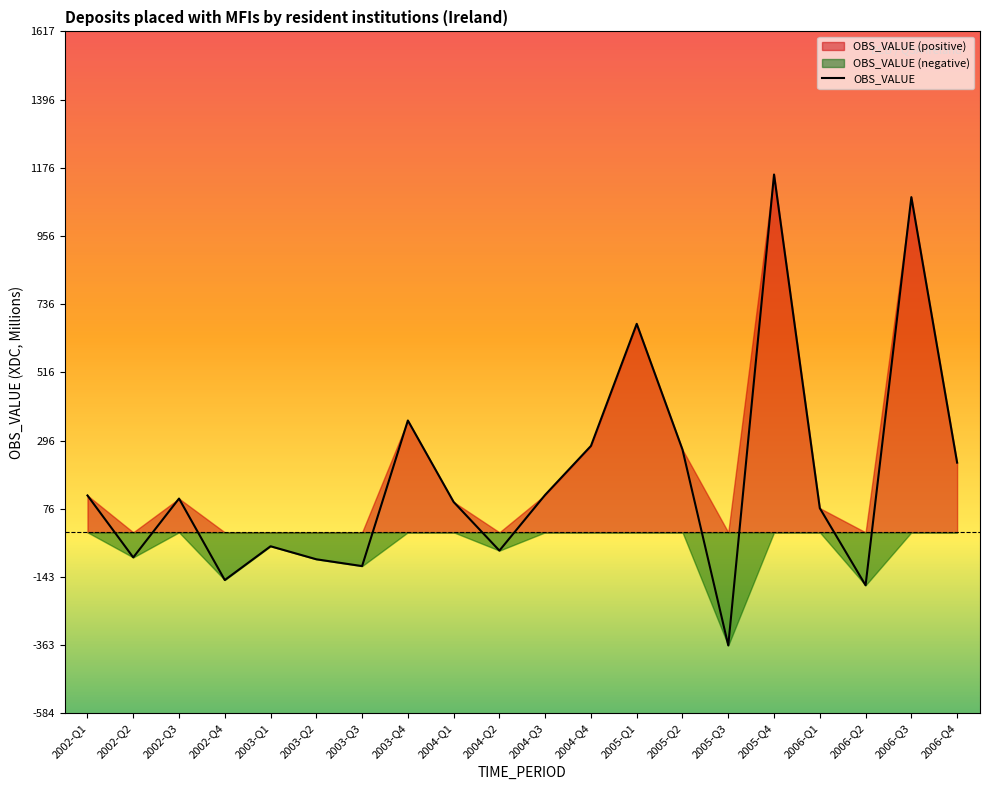

How many lines are shown in the chart?

1